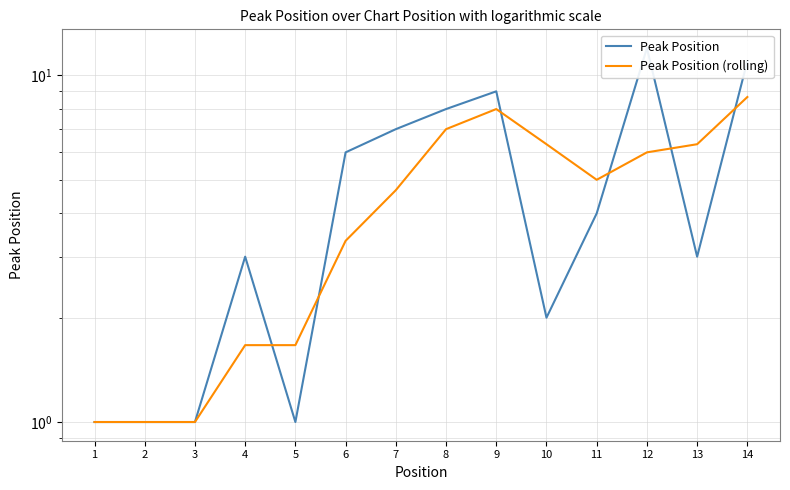

What is the value of the Peak Position (rolling) point at the 10th from the left?

6.3